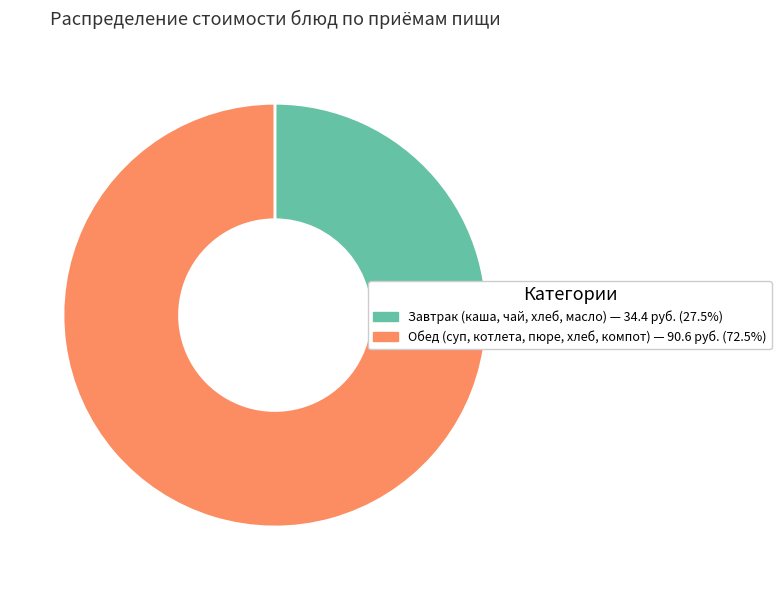

Is there any slice that represents more than half of the pie?

Yes